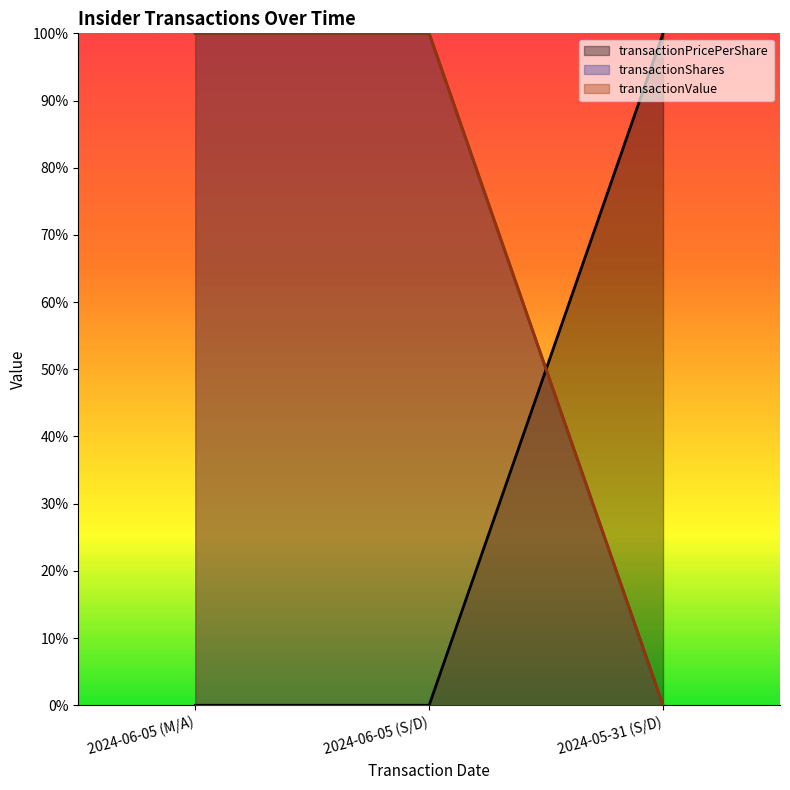

How many series are shown in this chart?

3